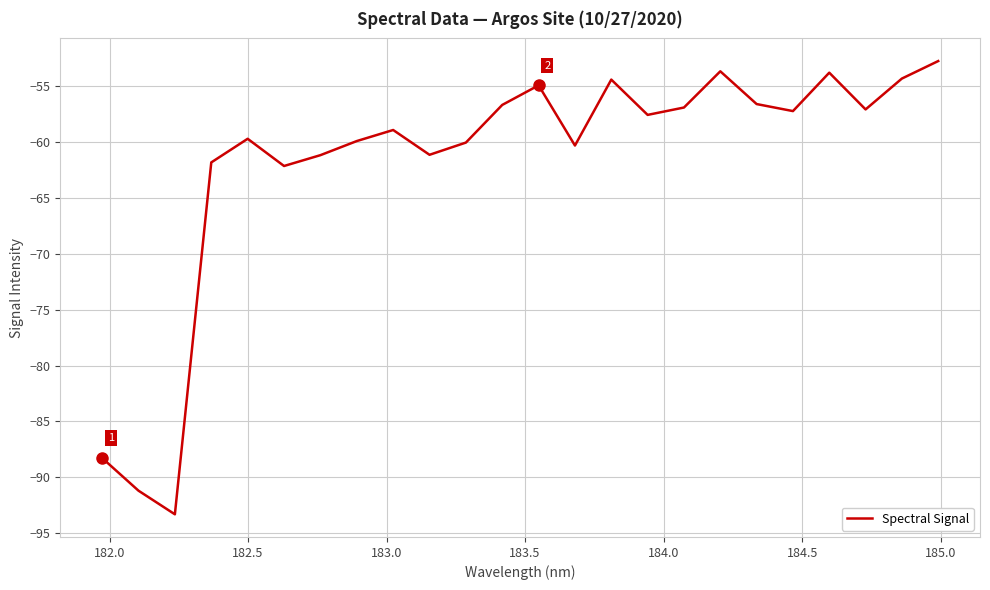

What is the difference between the maximum and minimum values?

40.6